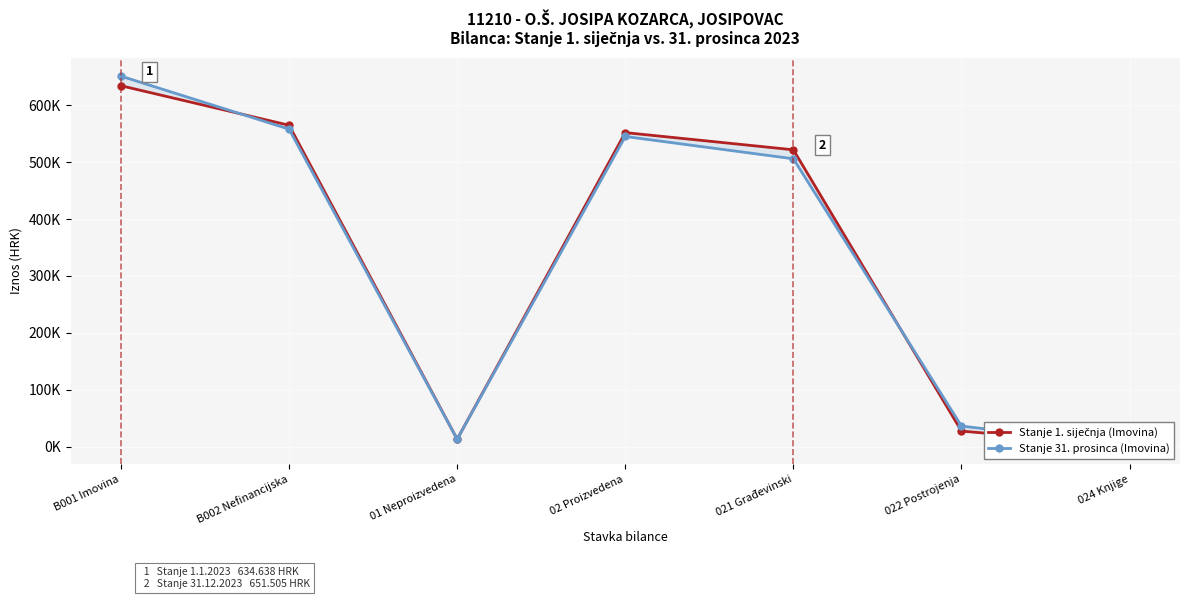

At which label does Stanje 1. siječnja (Imovina) reach its minimum?

024 Knjige